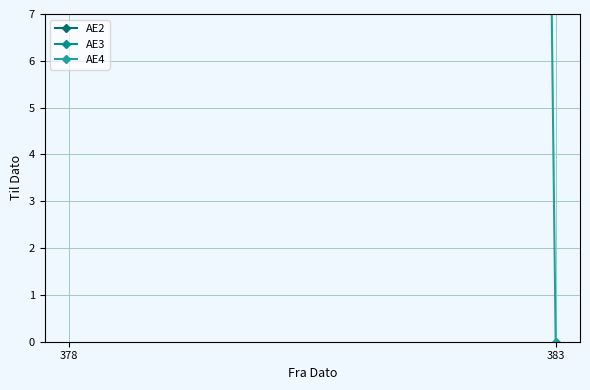

Rank the categories by AE3 value from lowest to highest.

383, 378